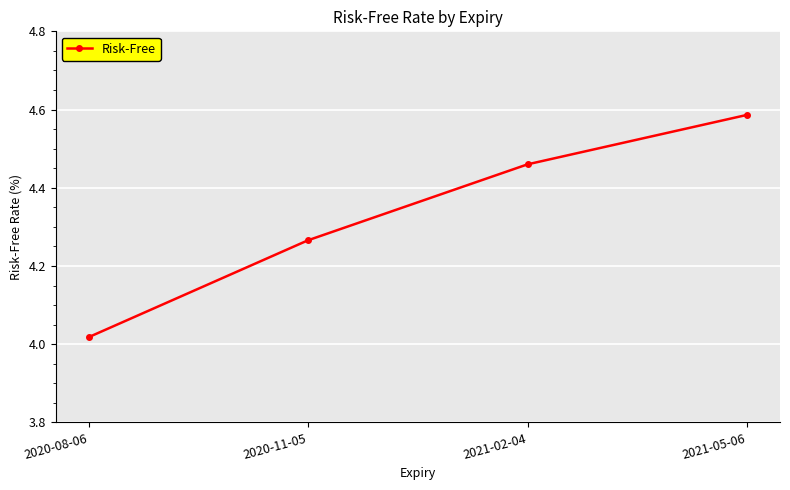

List the labels in order of value, smallest first.

2020-08-06, 2020-11-05, 2021-02-04, 2021-05-06